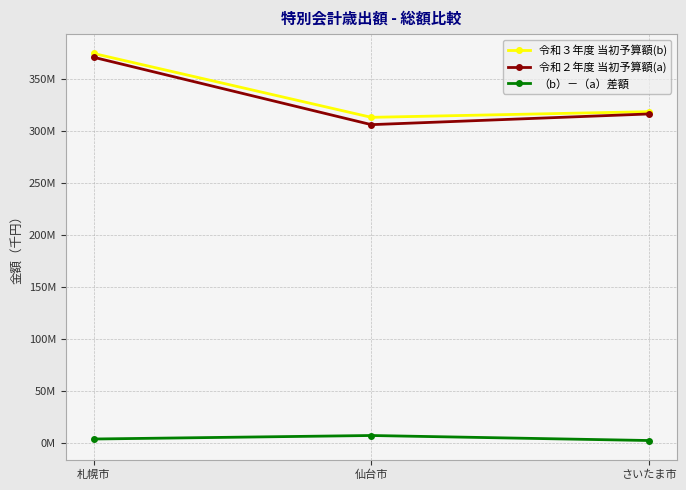

What is the difference between the maximum and minimum values in the （b）－（a）差額 series?

4829896